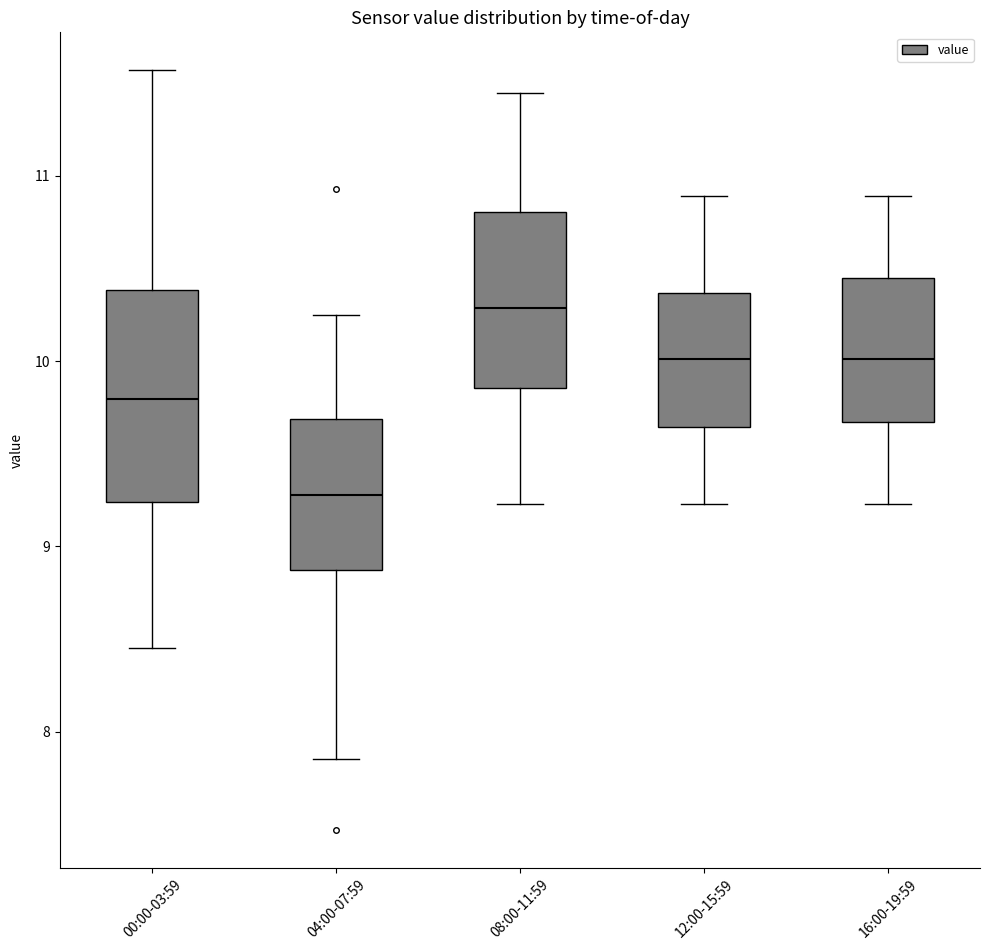

Where does the median line of the box for 08:00-11:59 sit on the y-axis? The values are not printed on the chart, so give them approximately, as read against the axis.

10.3